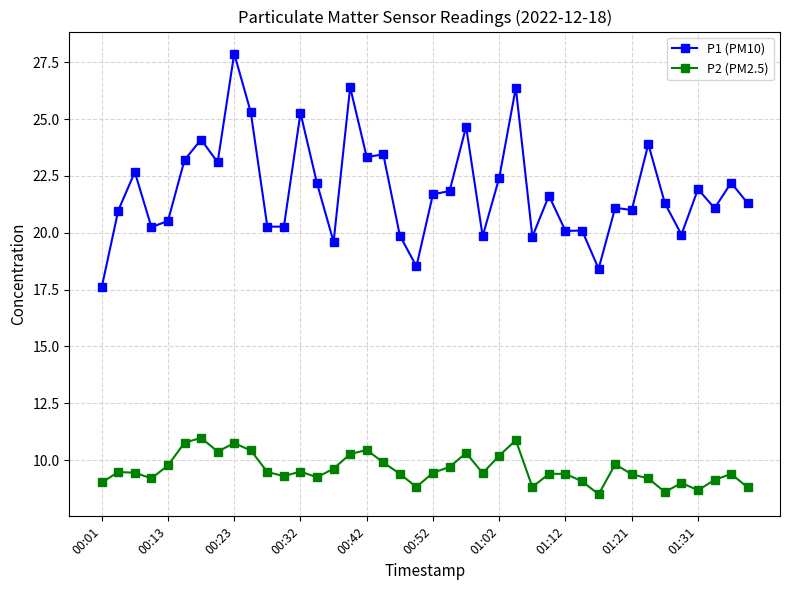

True or false: P1 (PM10) and P2 (PM2.5) cross at least once.

False